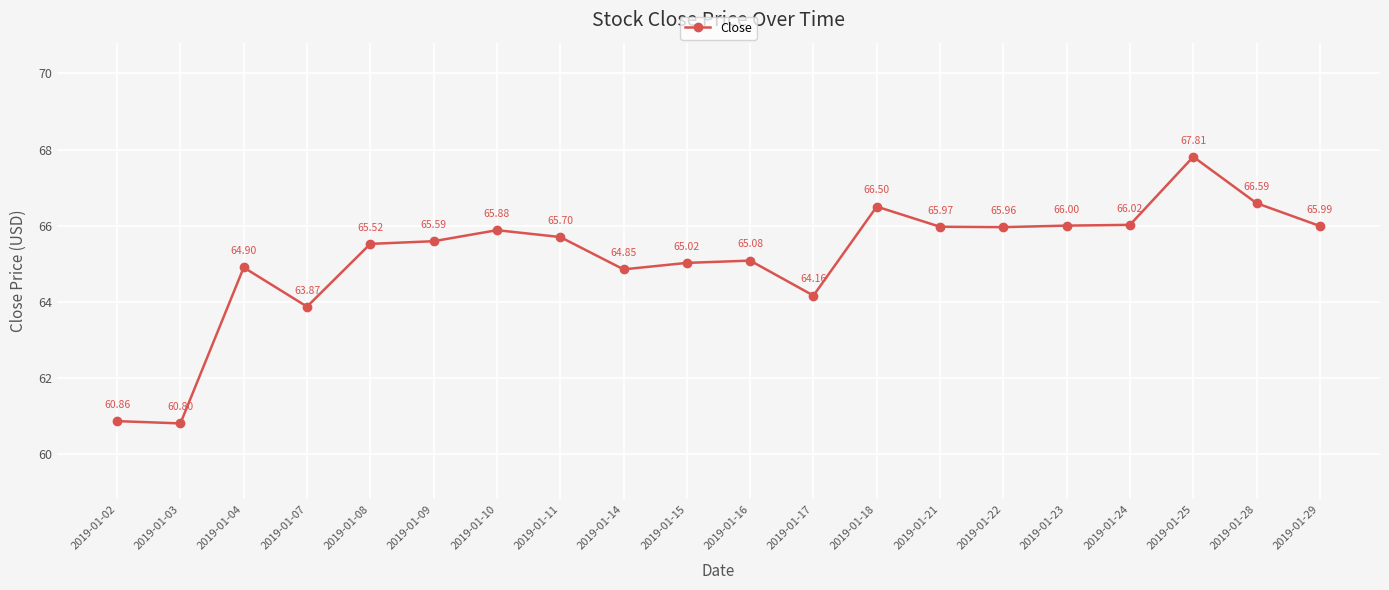

Does the chart have visible grid lines?

Yes